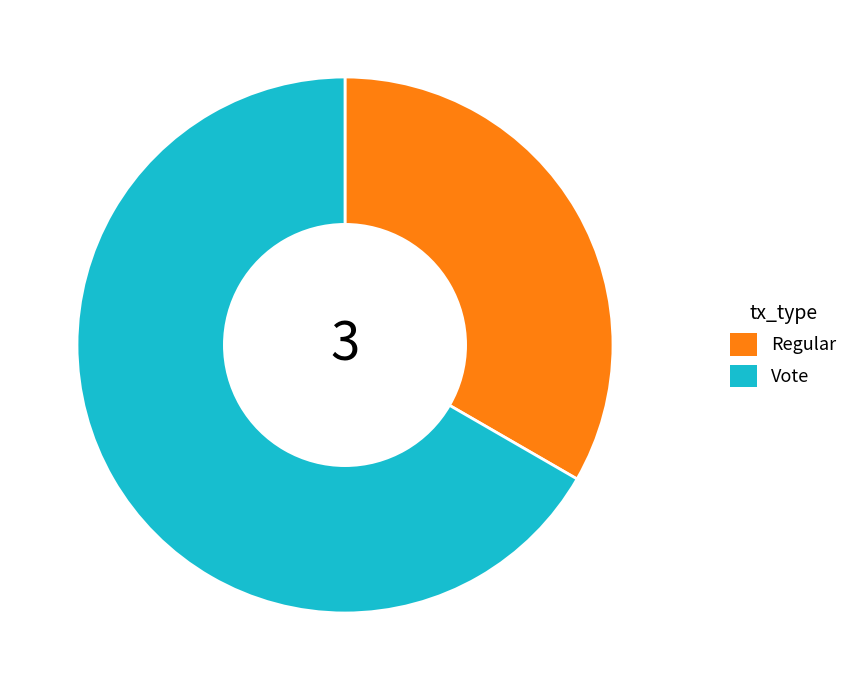

Which has a higher value, Regular or Vote?

Vote